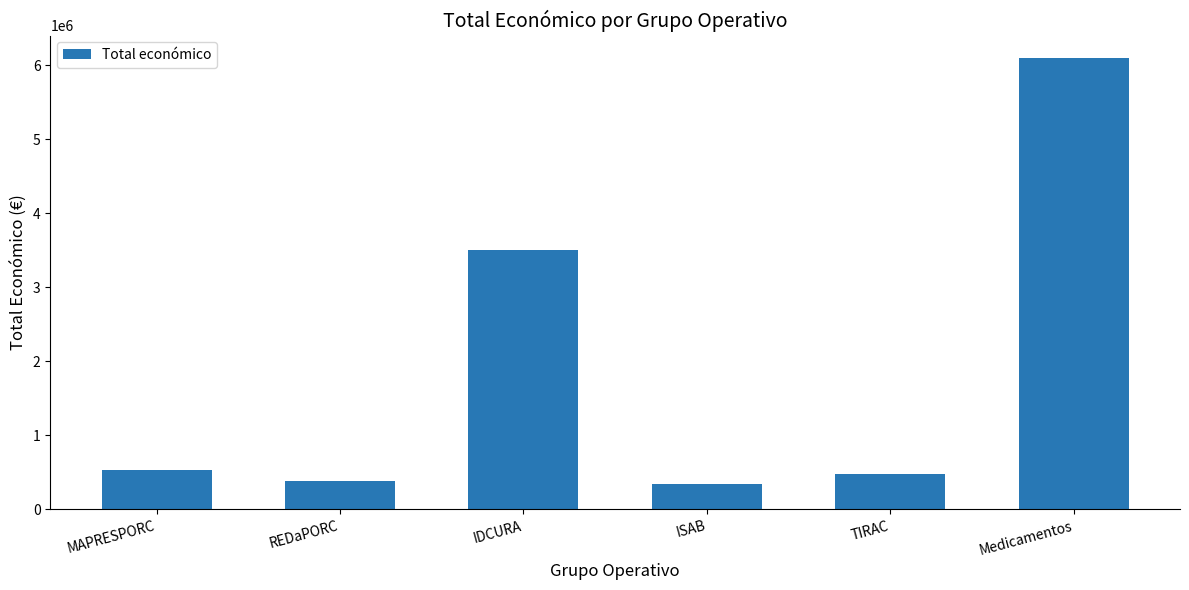

What is the greatest value displayed?

6097171